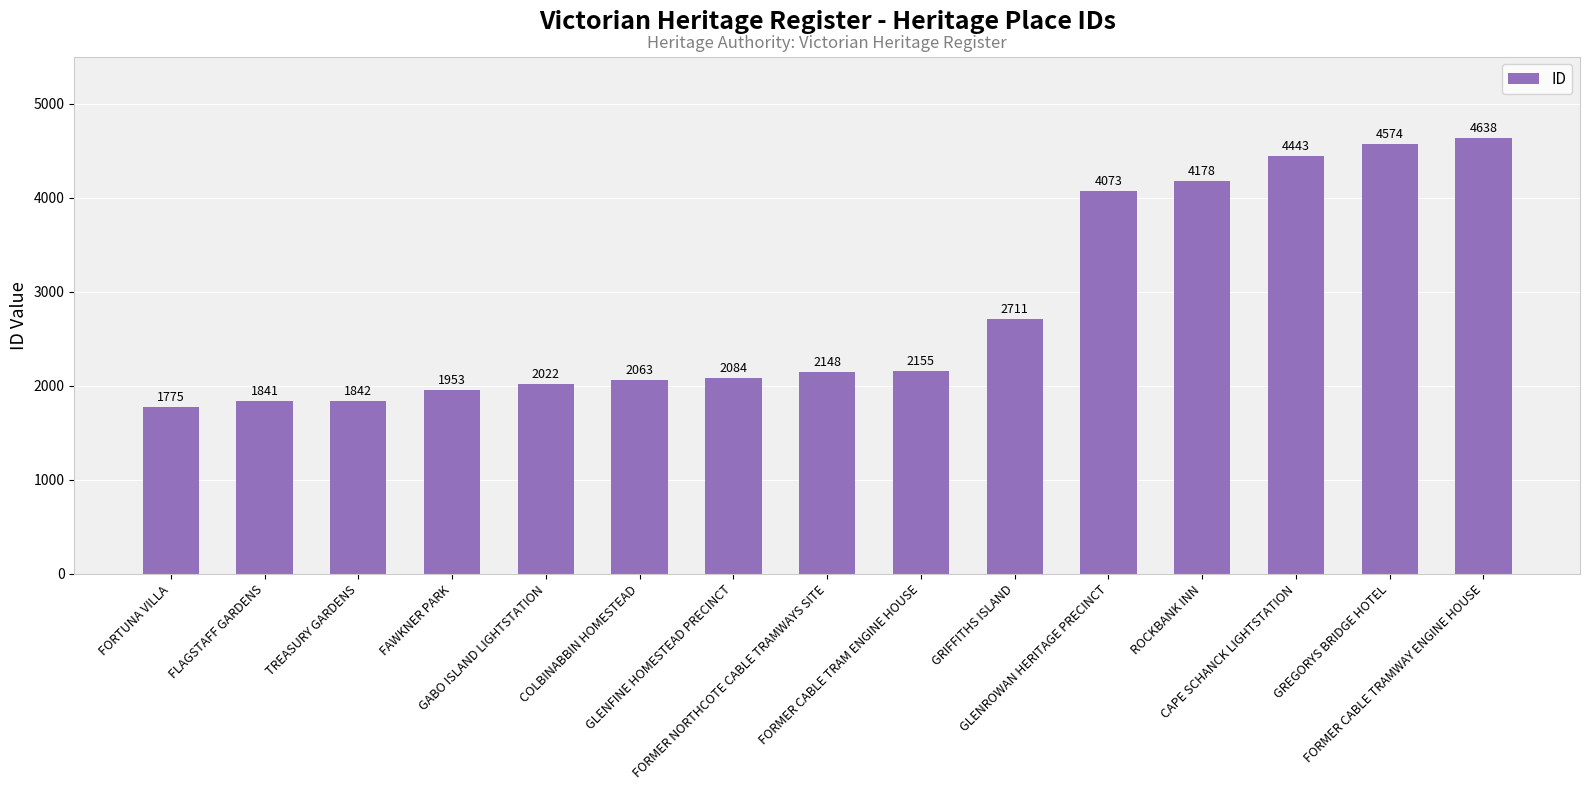

Reading left to right, extract all data points from this chart.

FORTUNA VILLA=1775	FLAGSTAFF GARDENS=1841	TREASURY GARDENS=1842	FAWKNER PARK=1953	GABO ISLAND LIGHTSTATION=2022	COLBINABBIN HOMESTEAD=2063	GLENFINE HOMESTEAD PRECINCT=2084	FORMER NORTHCOTE CABLE TRAMWAYS SITE=2148	FORMER CABLE TRAM ENGINE HOUSE=2155	GRIFFITHS ISLAND=2711	GLENROWAN HERITAGE PRECINCT=4073	ROCKBANK INN=4178	CAPE SCHANCK LIGHTSTATION=4443	GREGORYS BRIDGE HOTEL=4574	FORMER CABLE TRAMWAY ENGINE HOUSE=4638